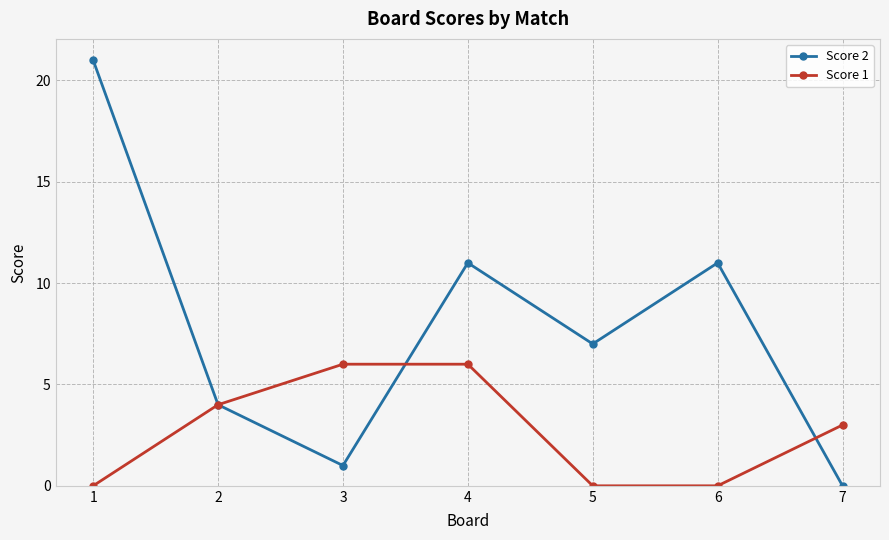

Reading left to right, transcribe all the data shown in this chart.

Score 2: 1=21	2=4	3=1	4=11	5=7	6=11	7=0
Score 1: 1=0	2=4	3=6	4=6	5=0	6=0	7=3